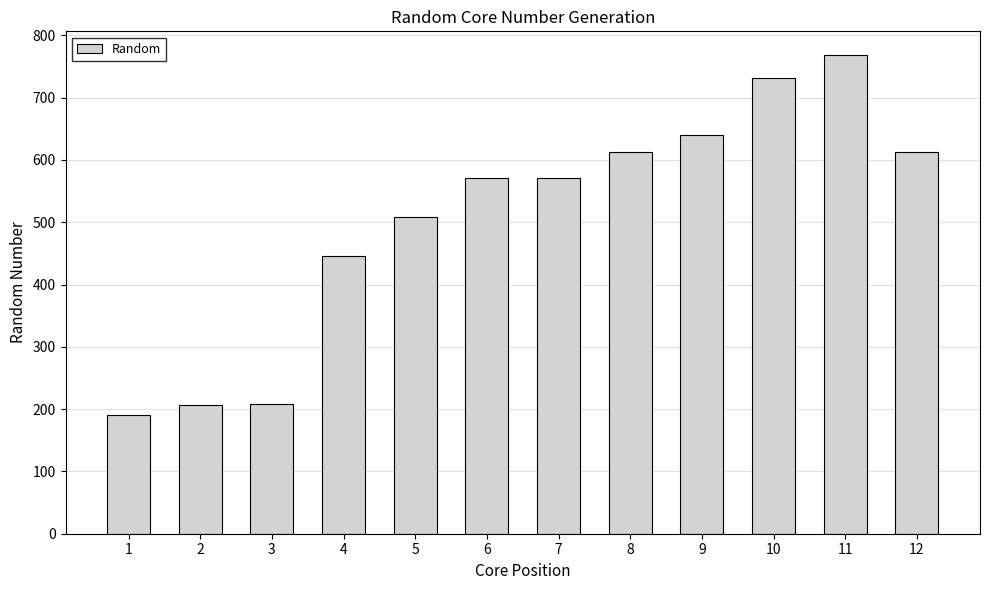

The value at 7 is 901. True or false?

False